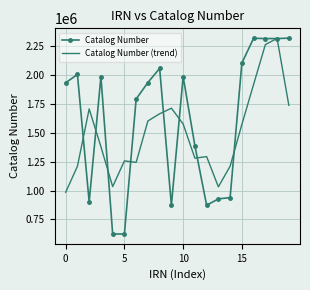

Which series has the widest spread of values?

Catalog Number